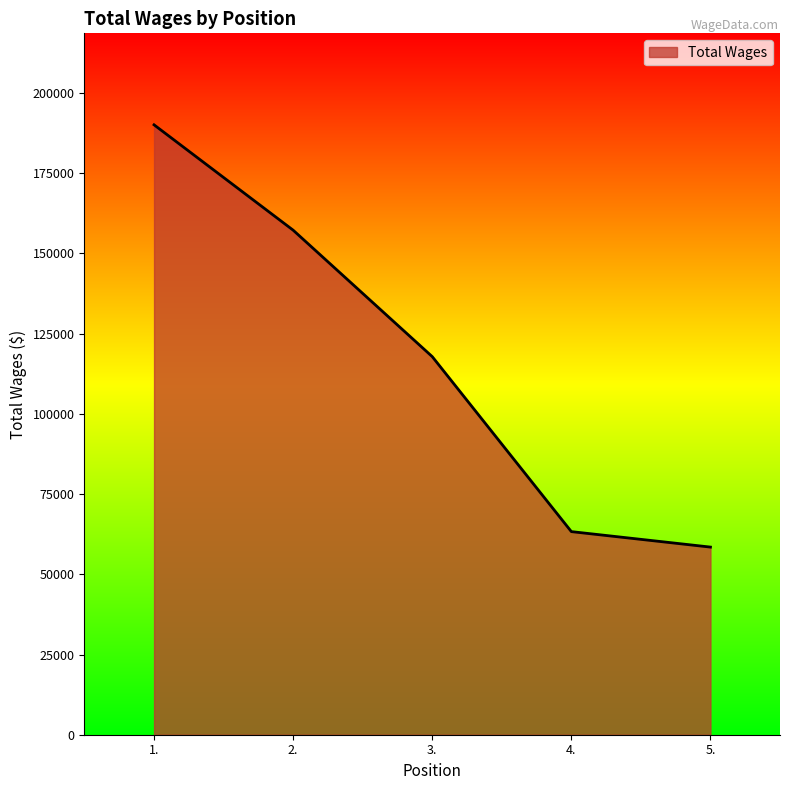

What is the change in value from 2. to 5.?

-98766